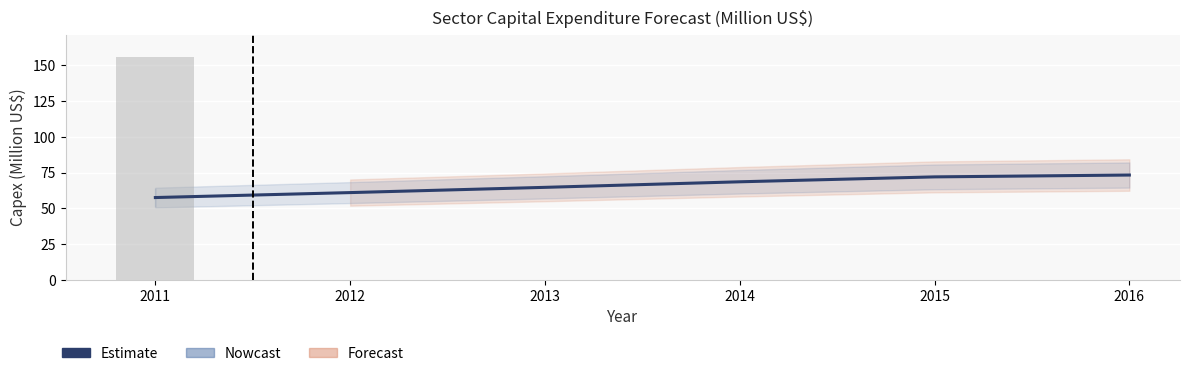

How many data points are above 68?

3